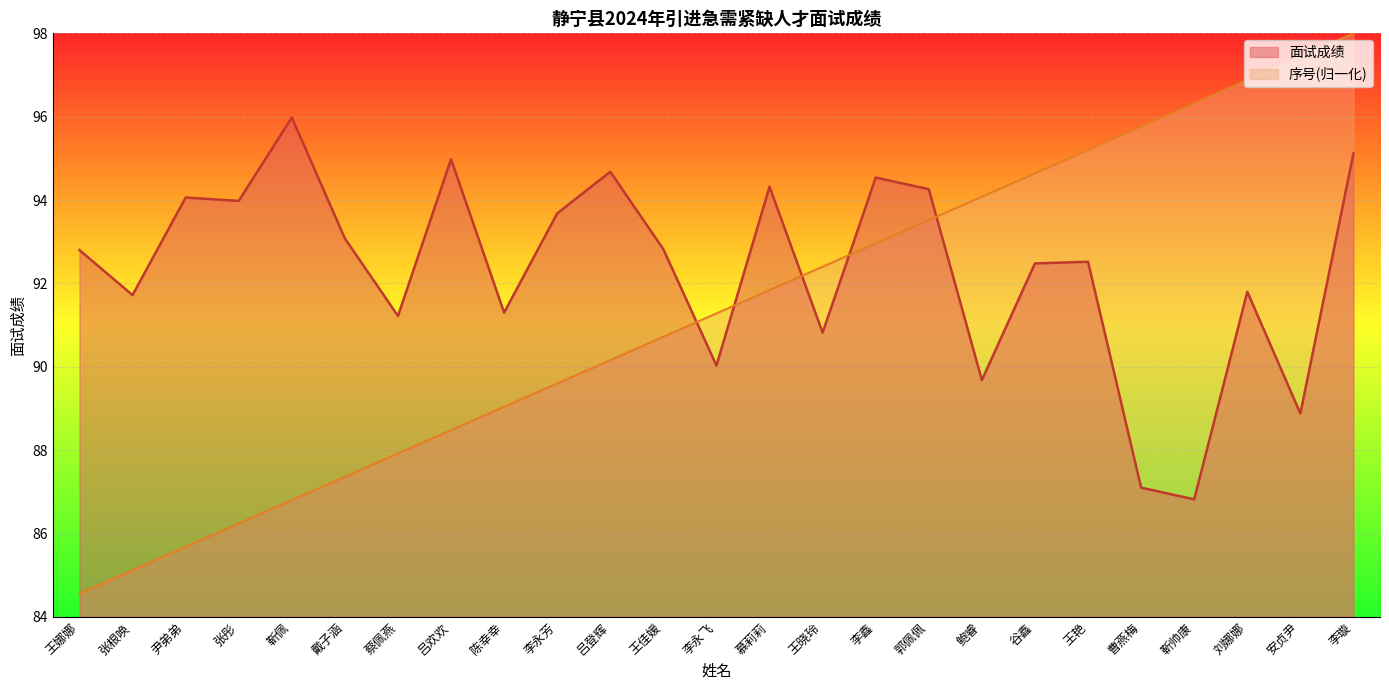

Rank the categories by 序号(归一化) value from lowest to highest.

王娜娜, 张根唤, 尹弟弟, 张彤, 靳佩, 戴子涵, 蔡佩燕, 吕欢欢, 陈幸幸, 李永芳, 吕登辉, 王佳媛, 李永飞, 慕莉莉, 王晓玲, 李鑫, 郭佩佩, 鲍睿, 谷鑫, 王艳, 曹燕梅, 靳帅康, 刘娜娜, 安贞尹, 李璇